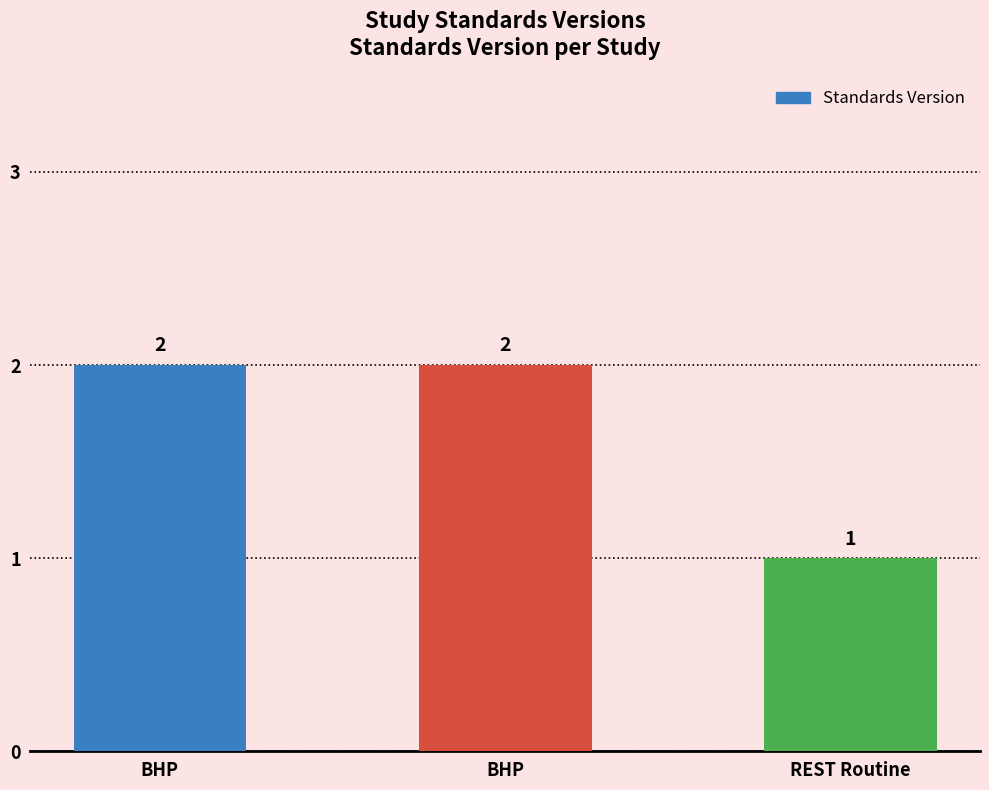

How many values are below 2?

1